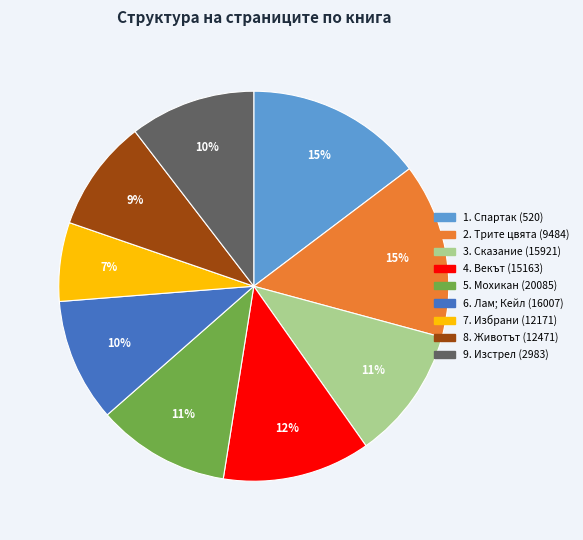

Is there a majority slice in this chart?

No